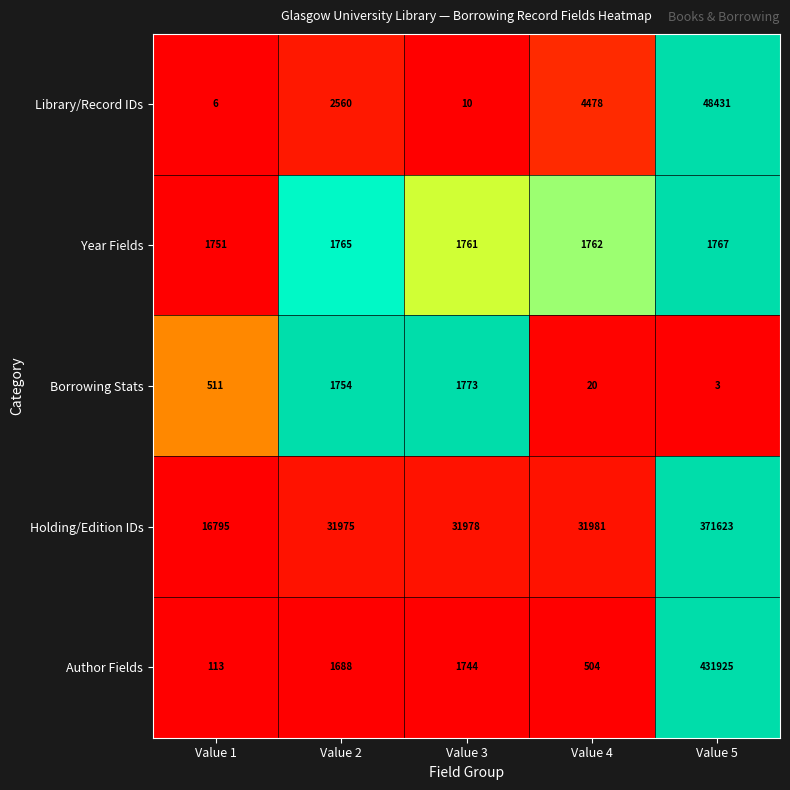

What is the smallest value displayed?

3